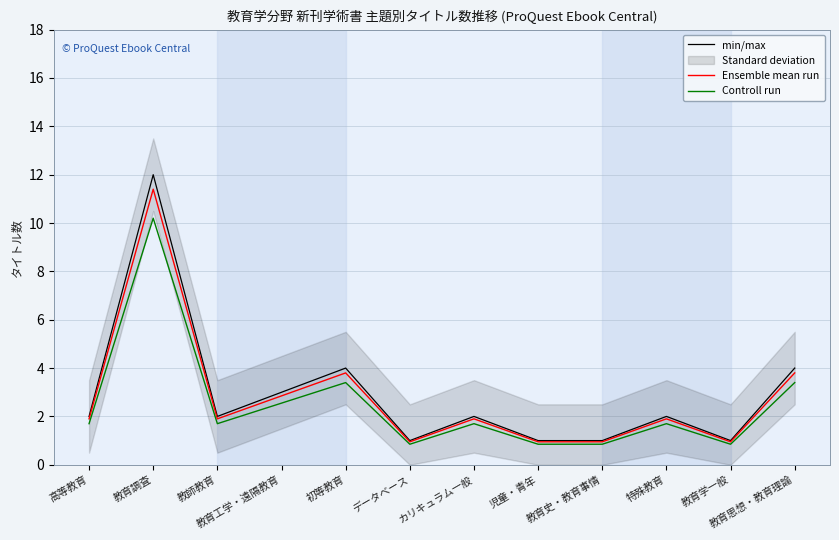

Which series has the widest spread of values?

min/max